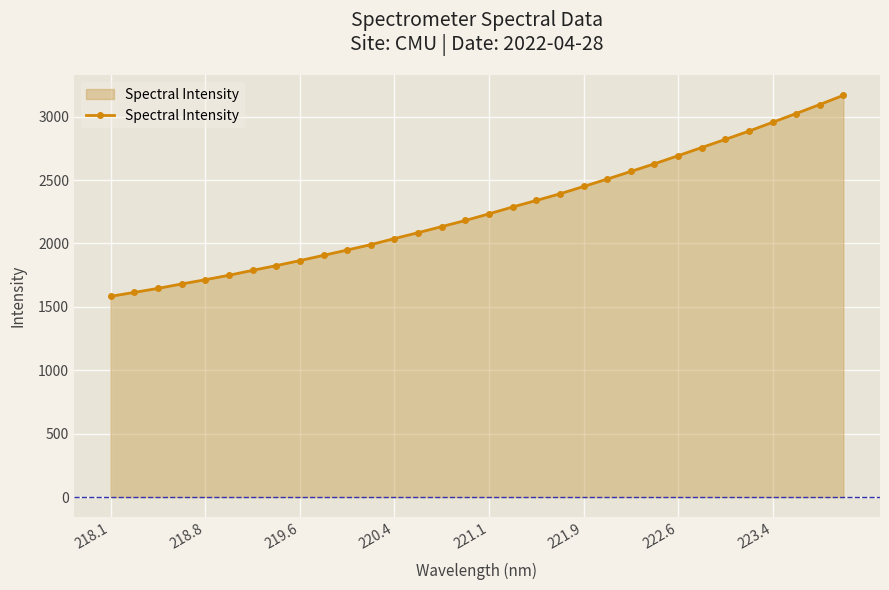

What is the value of the 3rd point from the left?

1645.5